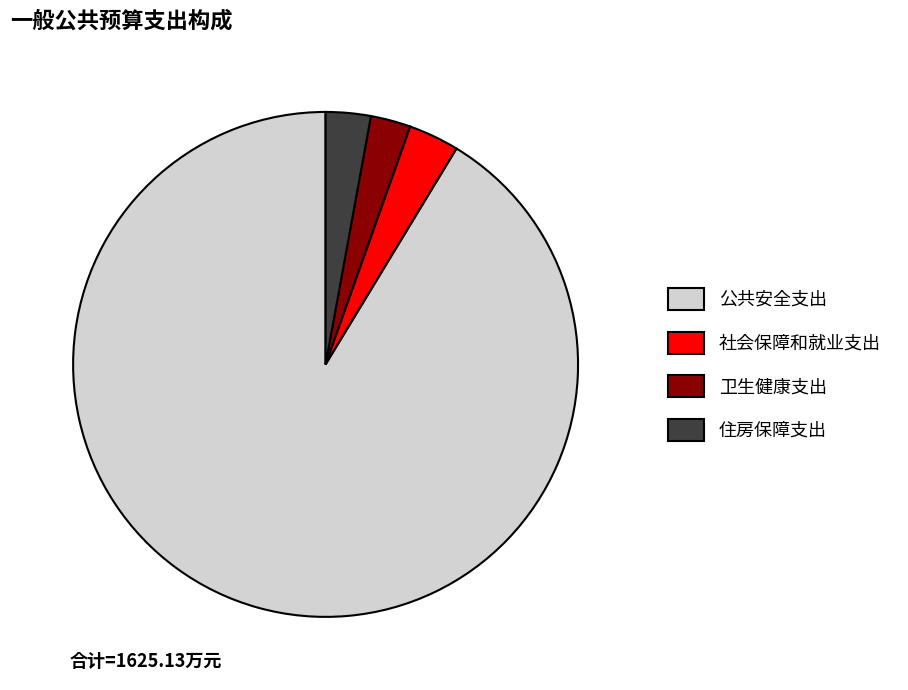

Is it true that 住房保障支出 is 3% of the pie?

True